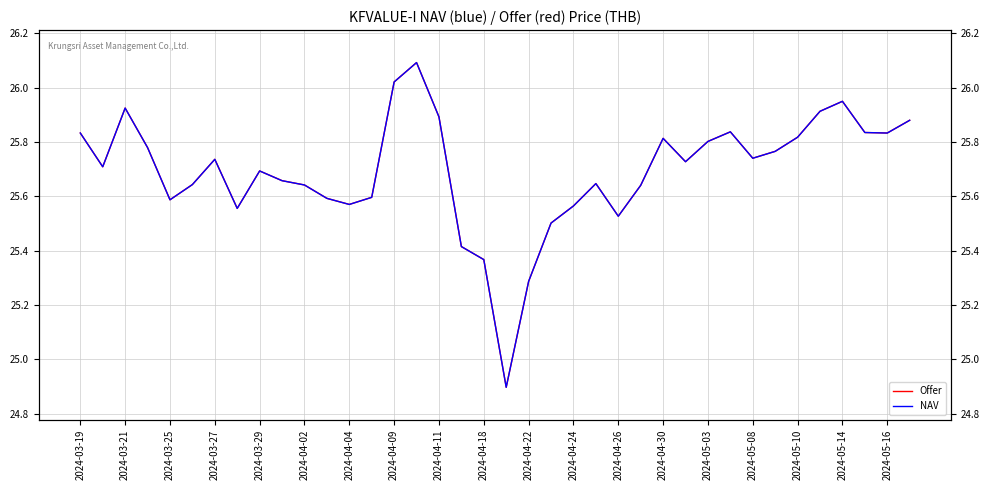

List the series in order of their peak value, highest first.

Offer, NAV